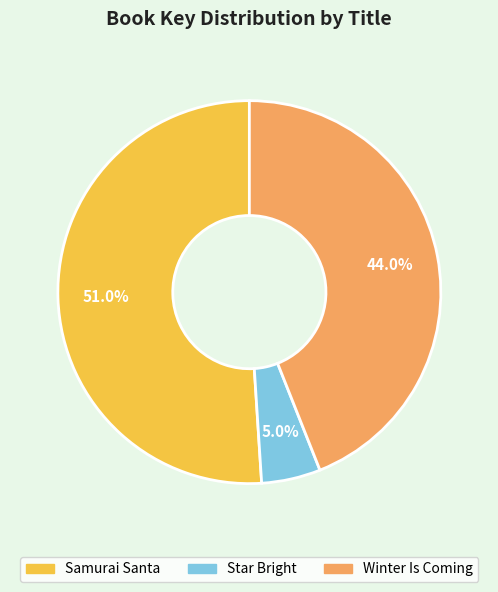

The Samurai Santa slice represents 61% of the pie. True or false?

False